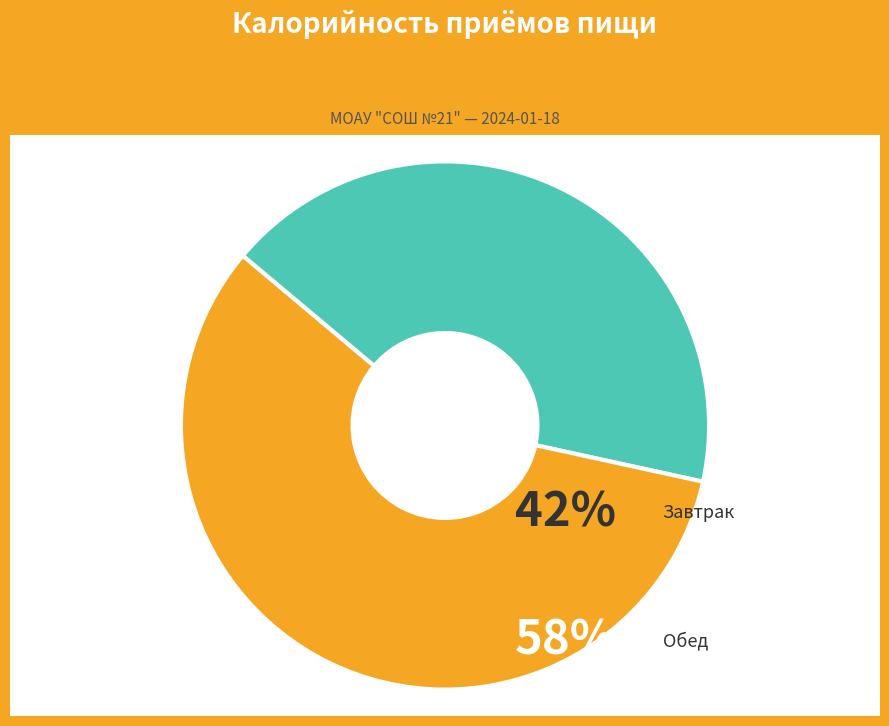

Rank the categories by value from lowest to highest.

Завтрак, Обед